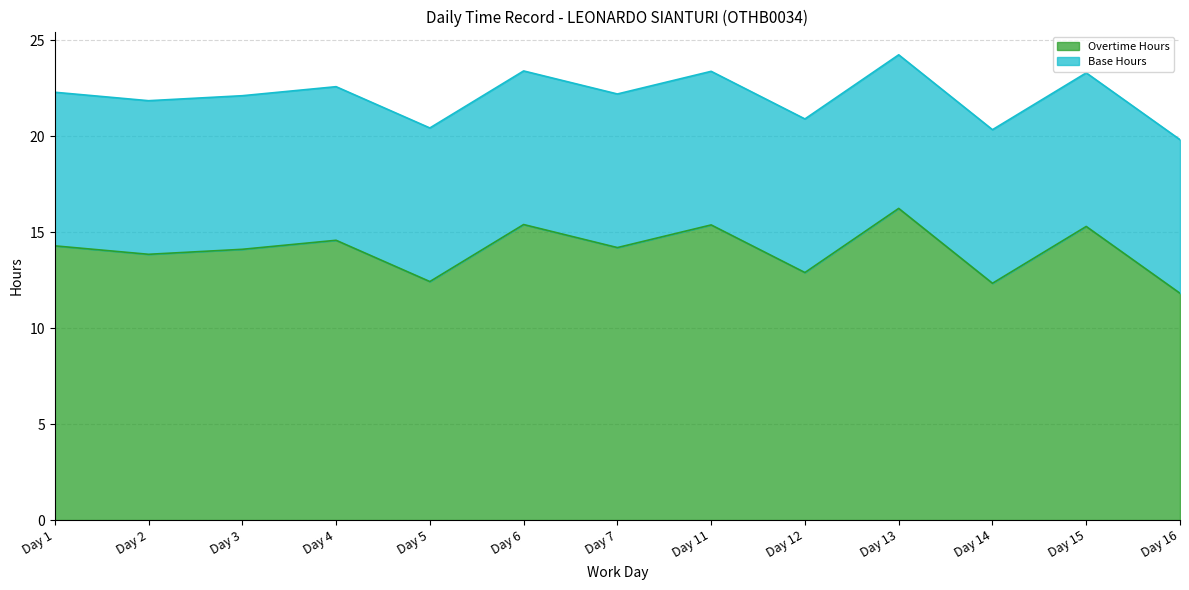

What is the ratio of the value at Day 1 to the value at Day 13?

0.9